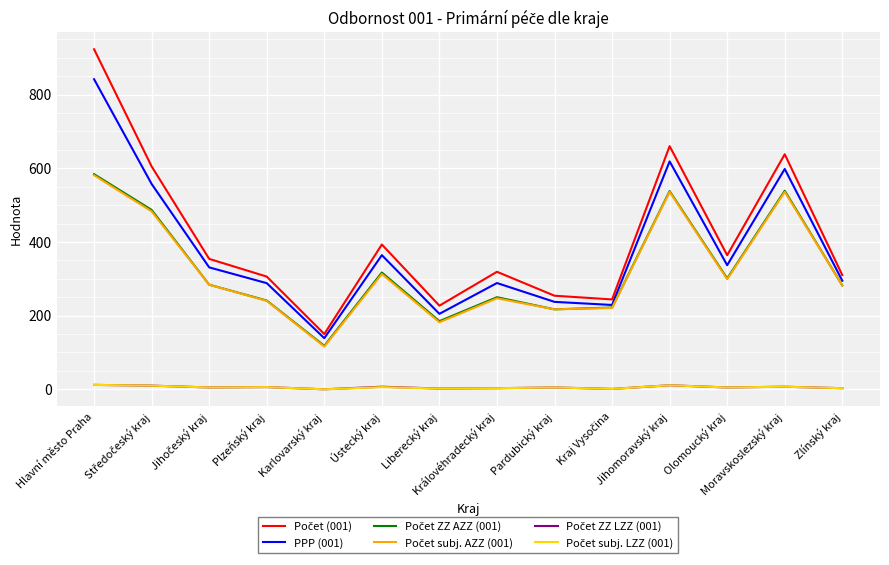

At which label does PPP (001) reach its peak?

Hlavní město Praha